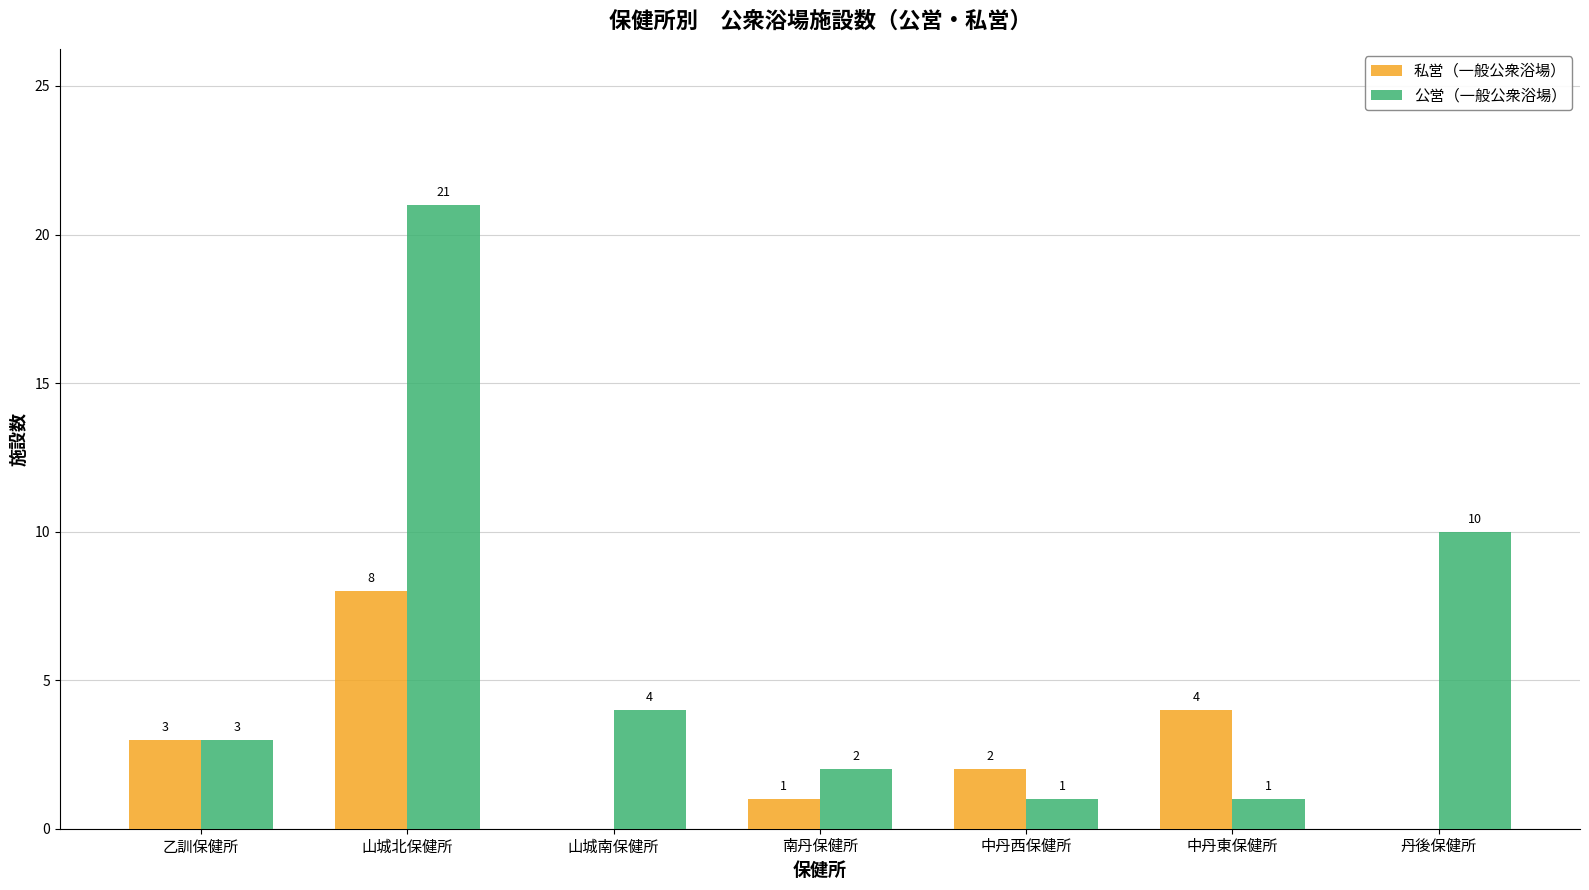

At which label is 公営（一般公衆浴場） closest to 11?

丹後保健所